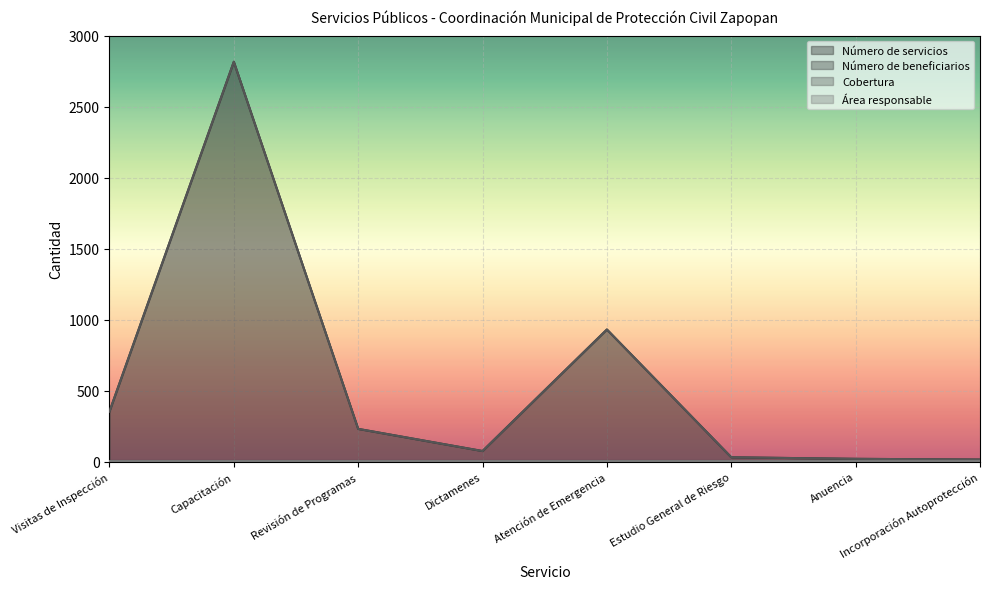

At Estudio General de Riesgo, list the series in order from smallest to largest.

Número de beneficiarios, Cobertura